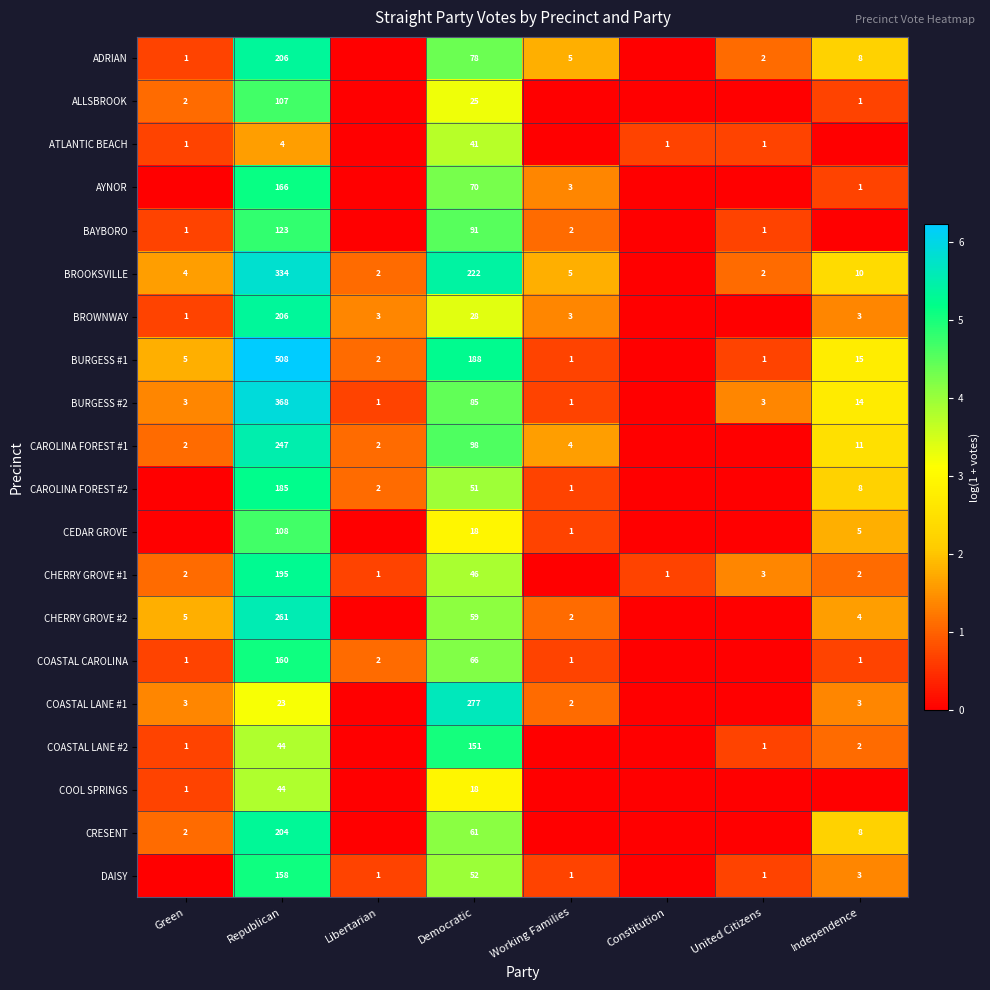

The value of COASTAL LANE #2 at United Citizens is 0. True or false?

False